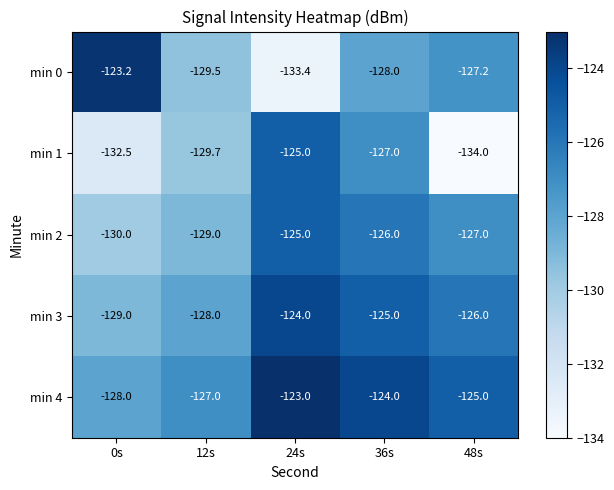

Which series has the largest total across all categories?

min 4